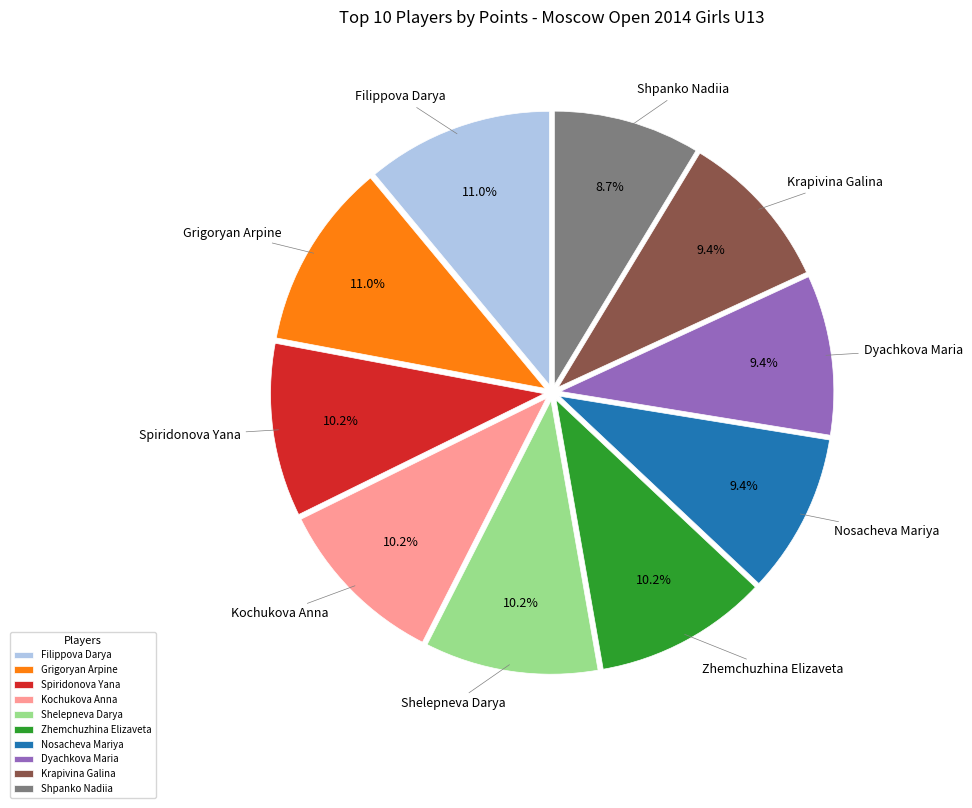

What percentage is the Shpanko Nadiia slice, to the nearest percent?

9%